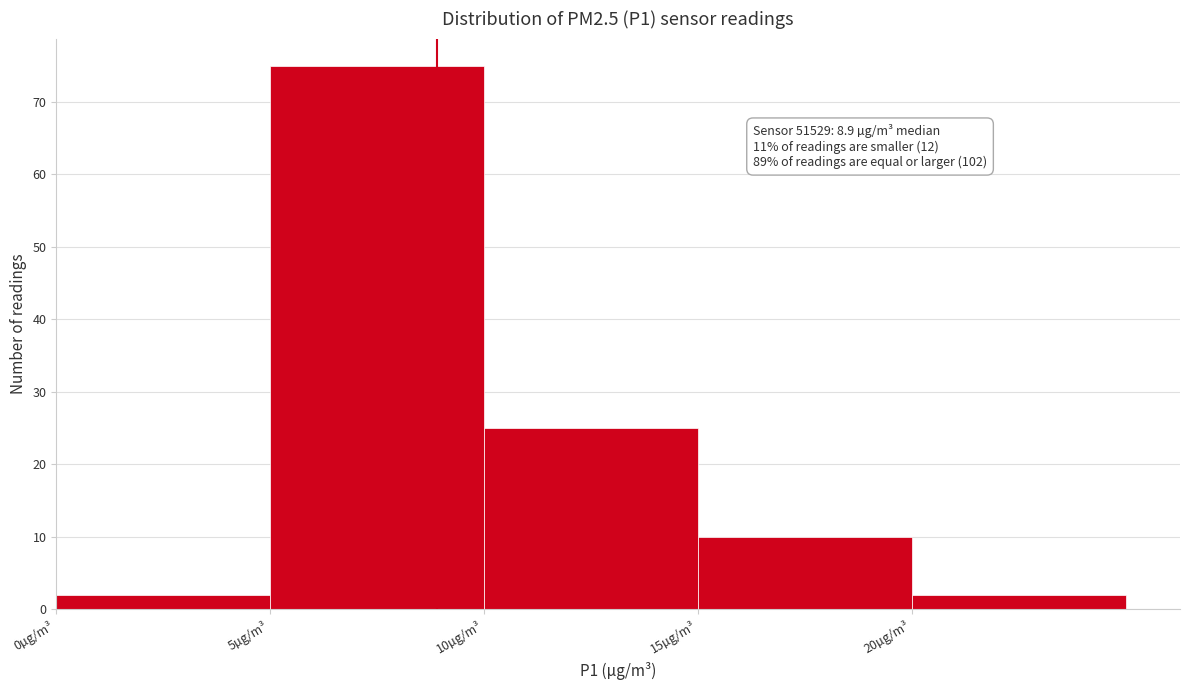

Over which range of the x-axis is the bar tallest?

5 to 10